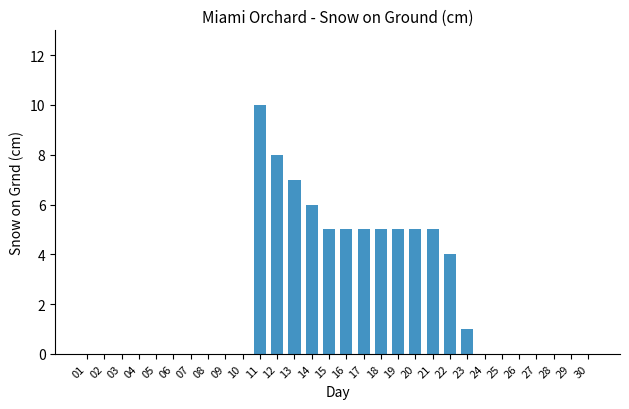

What is the average value?

2